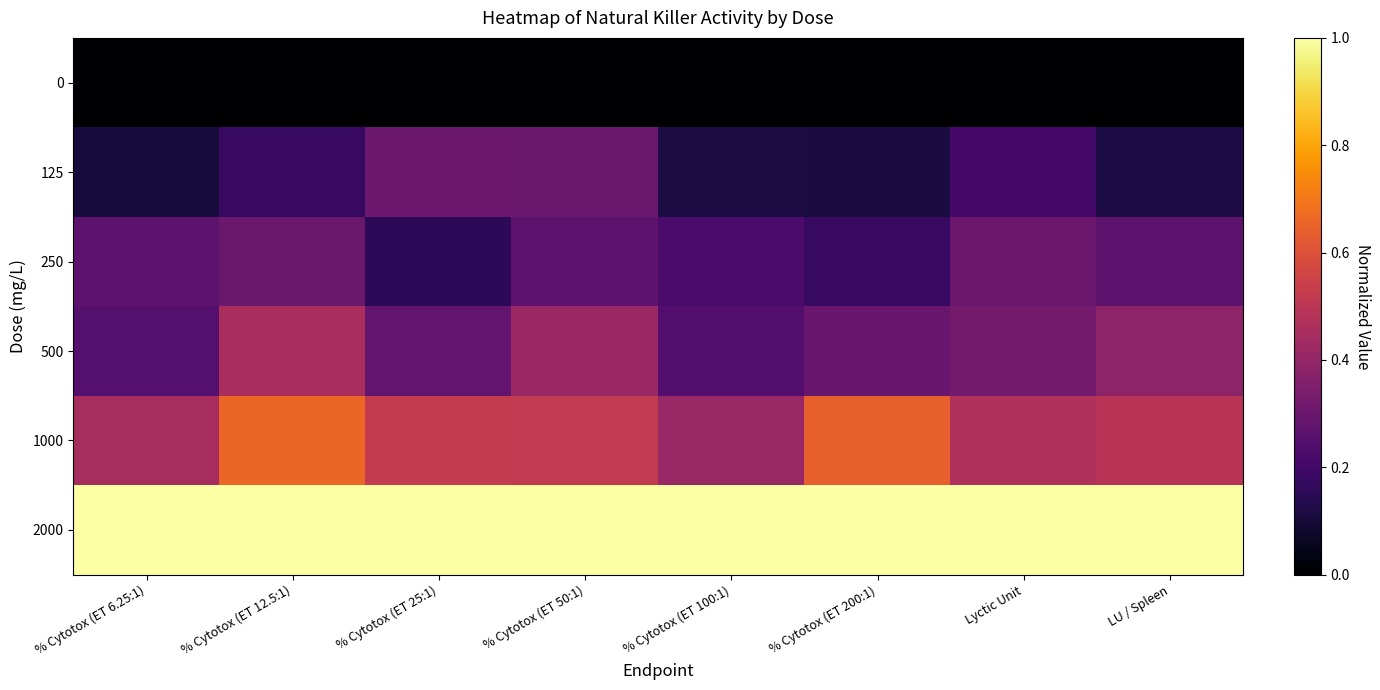

Between % Cytotox (ET 12.5:1) and % Cytotox (ET 25:1), which series saw the biggest shift?

500